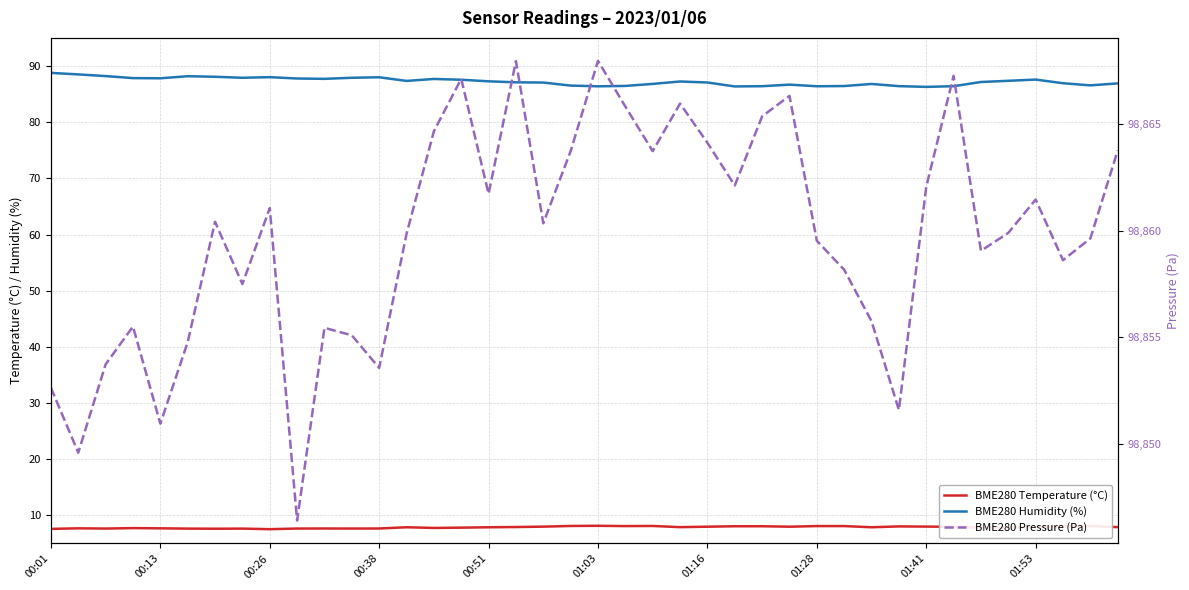

What position from the right is 29?

11